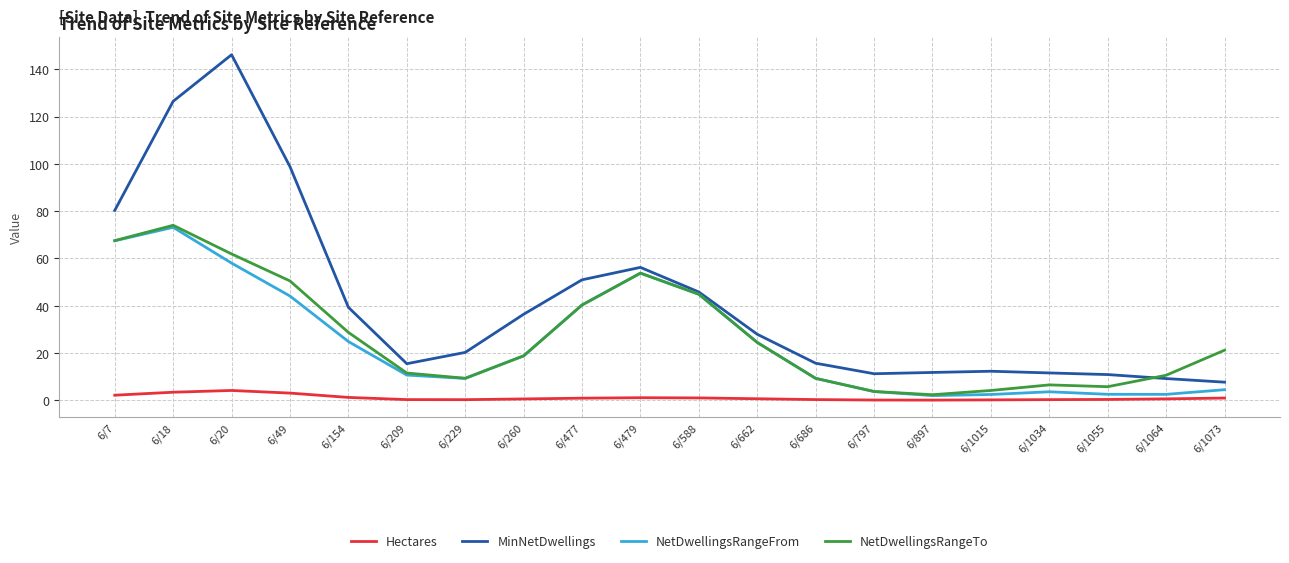

At how many categories does at least one series exceed 84?

3